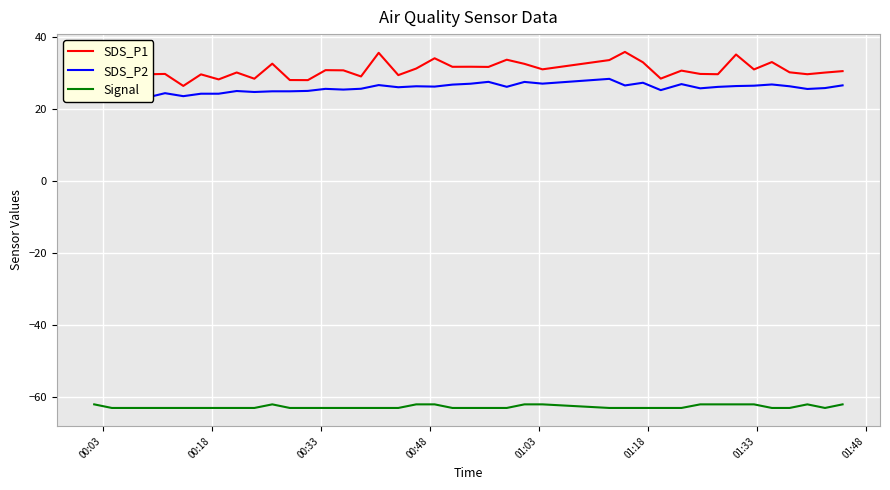

True or false: SDS_P1 and Signal cross at least once.

False